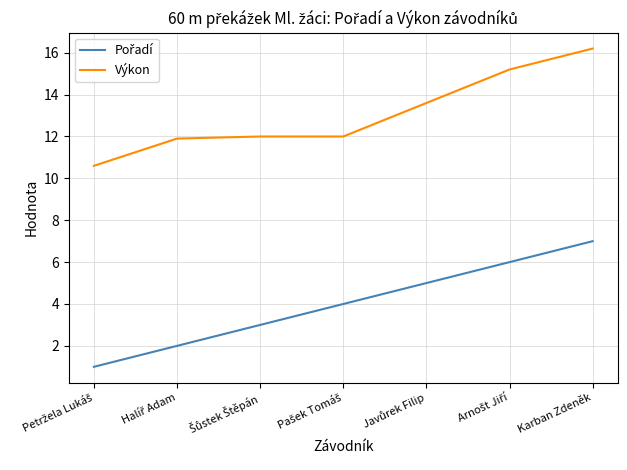

The value of Výkon at Karban Zdeněk is 27.7. True or false?

False